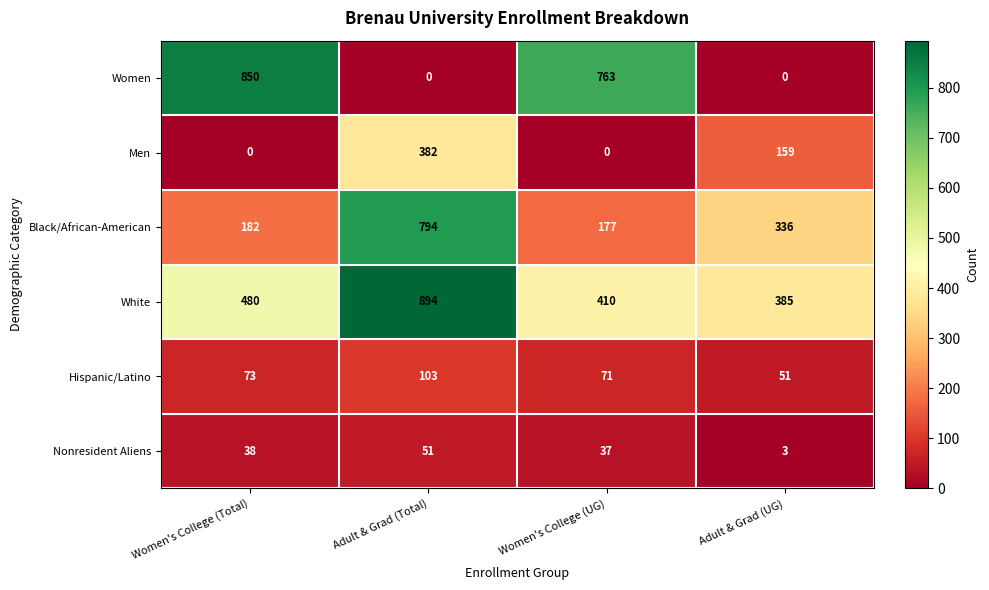

Reading left to right, what are all the values shown in this chart?

Women: 850	0	763	0
Men: 0	382	0	159
Black/African-American: 182	794	177	336
White: 480	894	410	385
Hispanic/Latino: 73	103	71	51
Nonresident Aliens: 38	51	37	3